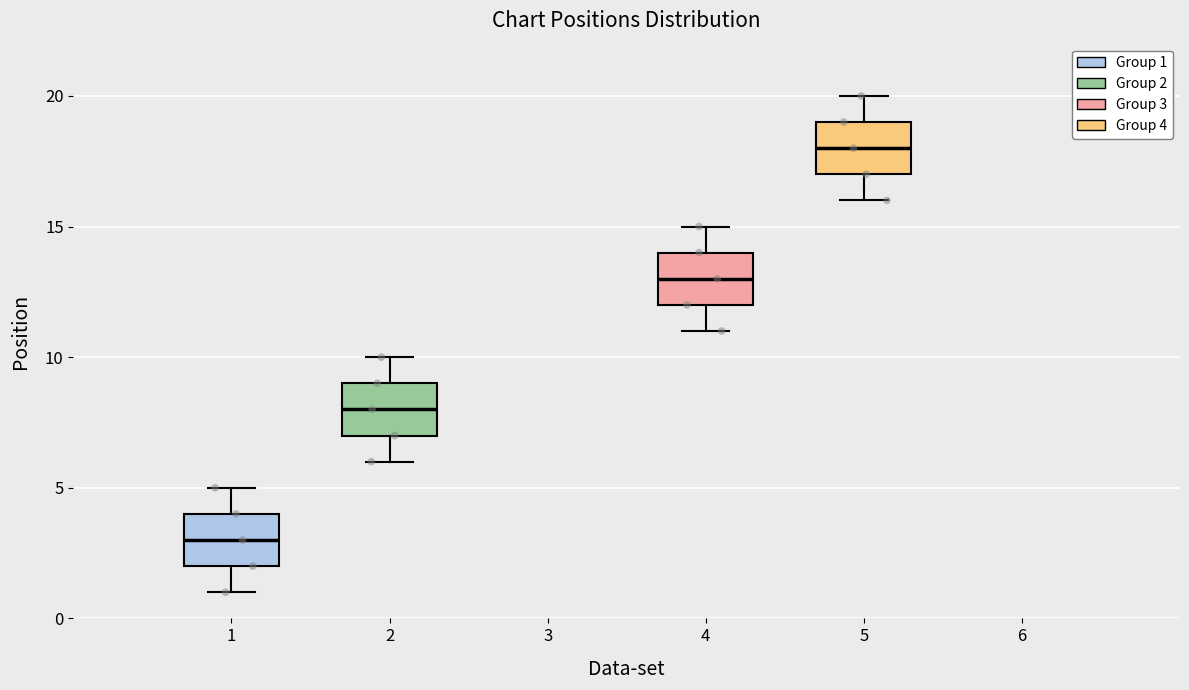

Which box's median line is the highest?

5